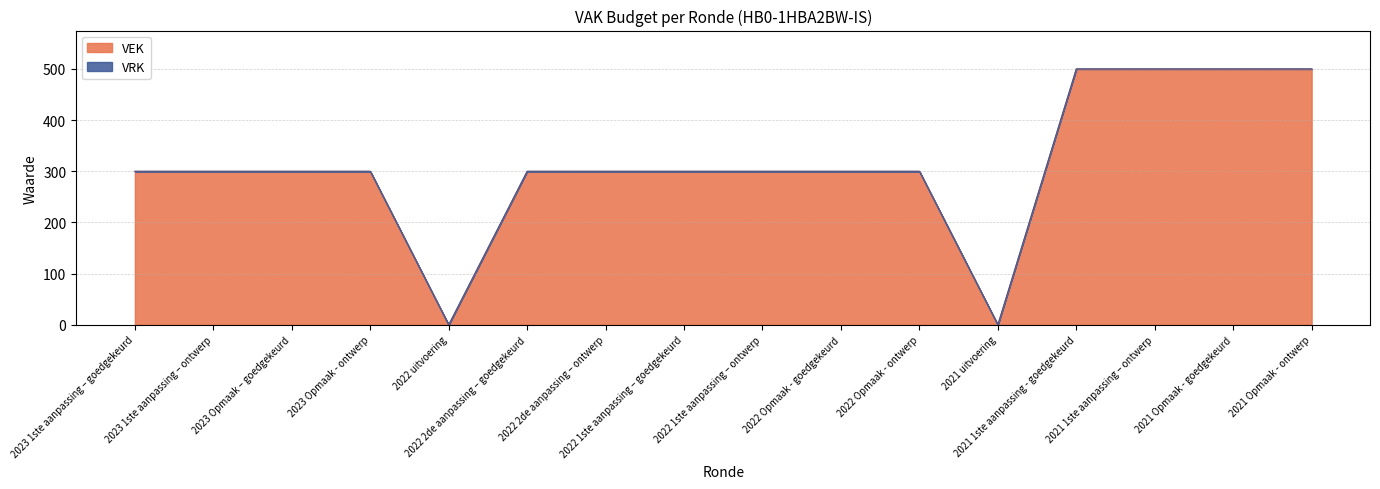

Rank the categories by value from highest to lowest.

2021 1ste aanpassing - goedgekeurd, 2021 1ste aanpassing – ontwerp, 2021 Opmaak - goedgekeurd, 2021 Opmaak - ontwerp, 2023 1ste aanpassing – goedgekeurd, 2023 1ste aanpassing – ontwerp, 2023 Opmaak – goedgekeurd, 2023 Opmaak - ontwerp, 2022 2de aanpassing – goedgekeurd, 2022 2de aanpassing – ontwerp, 2022 1ste aanpassing – goedgekeurd, 2022 1ste aanpassing – ontwerp, 2022 Opmaak - goedgekeurd, 2022 Opmaak - ontwerp, 2022 uitvoering, 2021 uitvoering